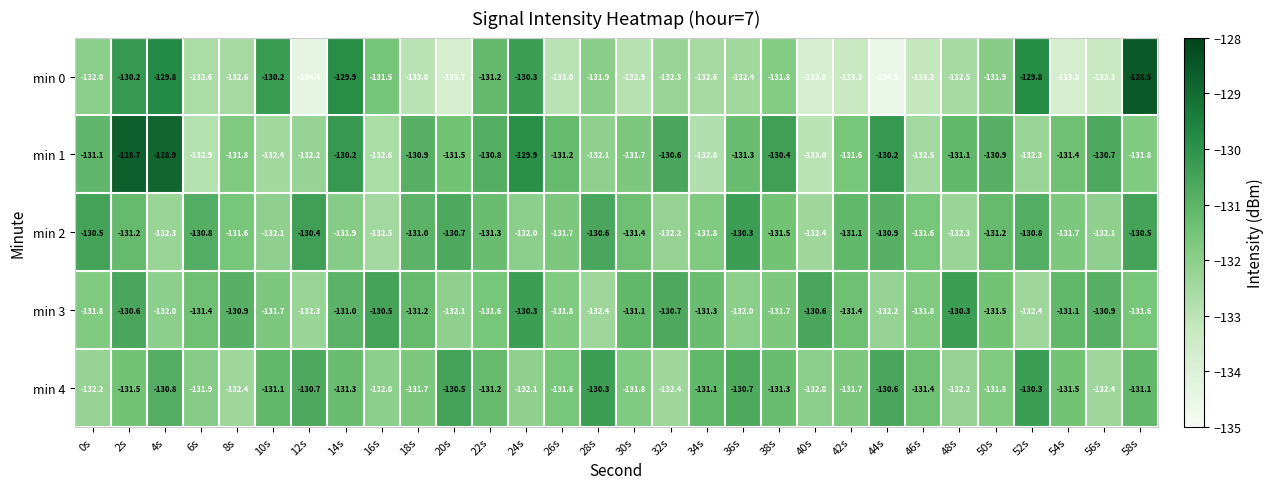

The value of min 1 at 12s is -48.3. True or false?

False